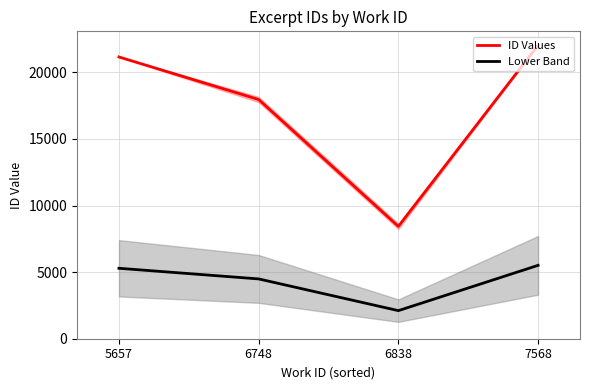

What is the value of the Lower Band point at the 3rd from the left?

2109.0